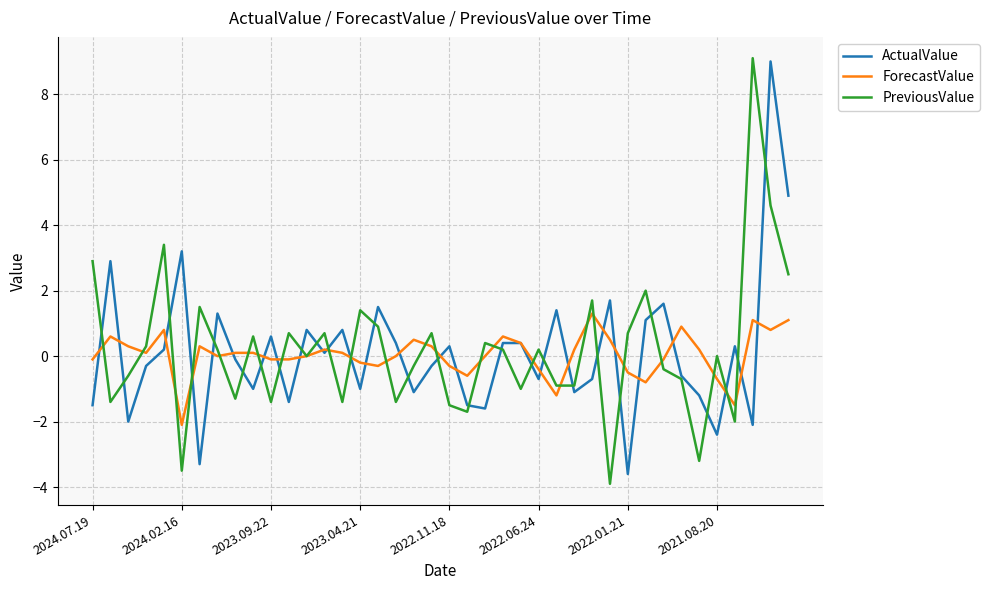

What is the minimum value shown in the chart?

-3.9